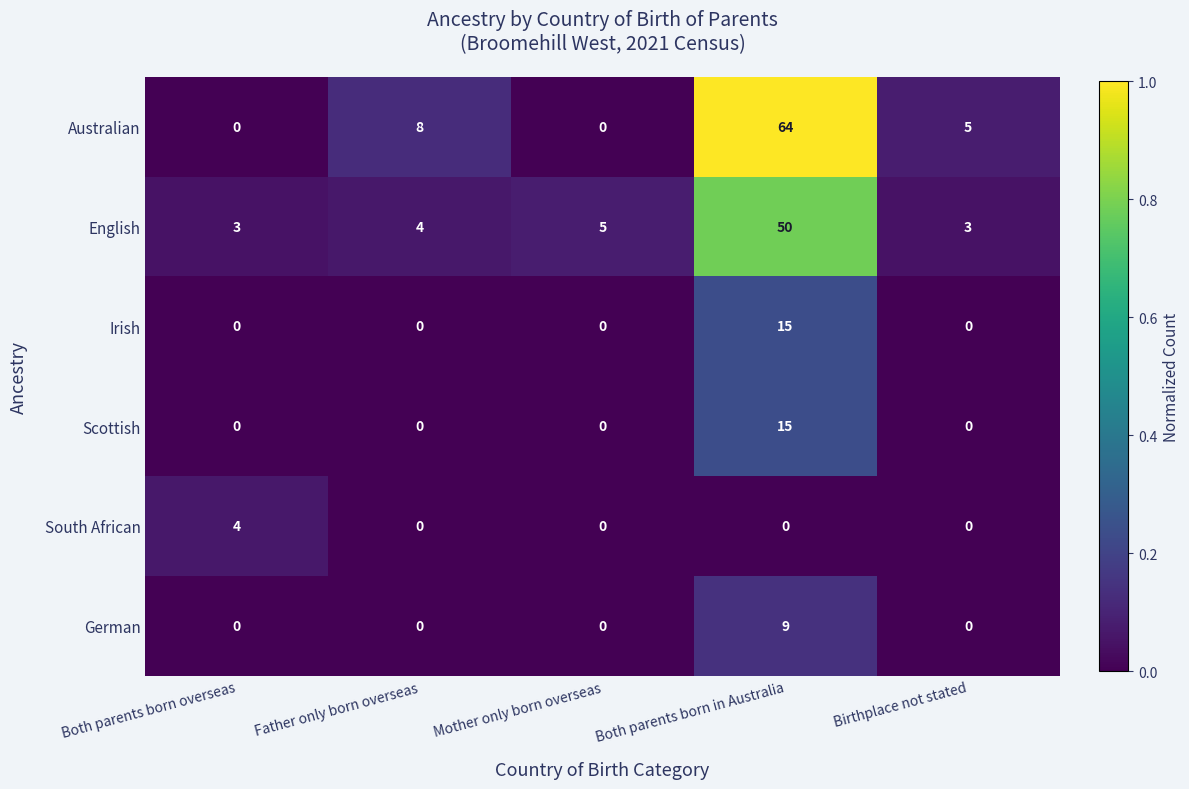

What is the total value across all series at Father only born overseas?

12